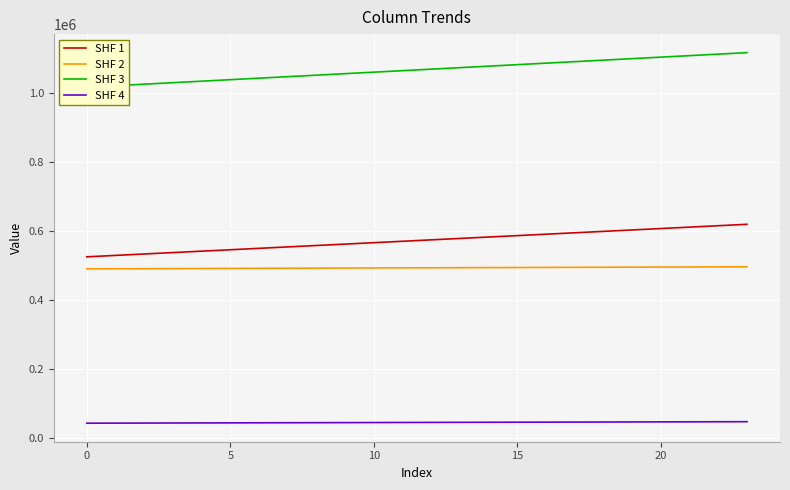

At which category does the chart reach its peak across all series?

23